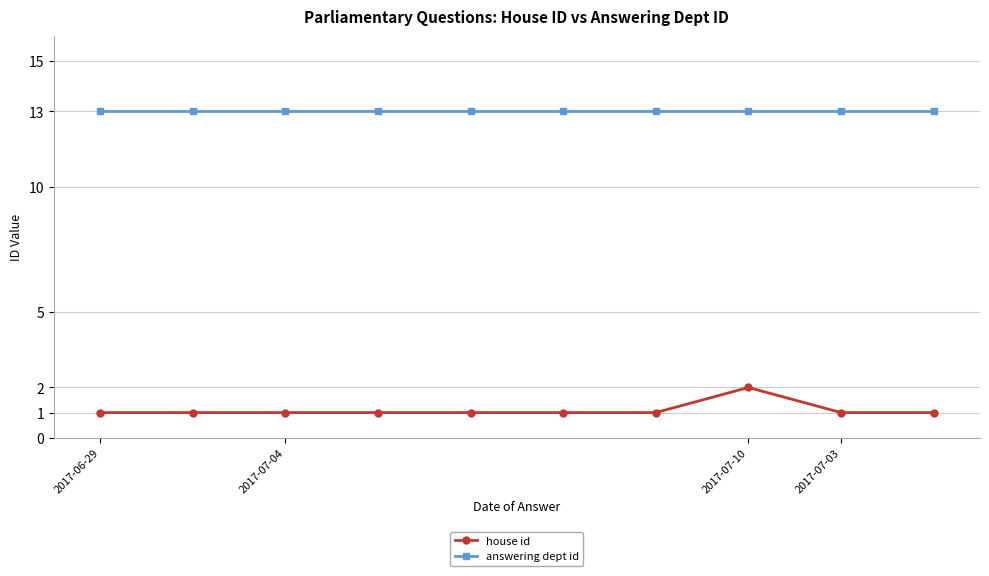

At how many categories does at least one series exceed 6?

10